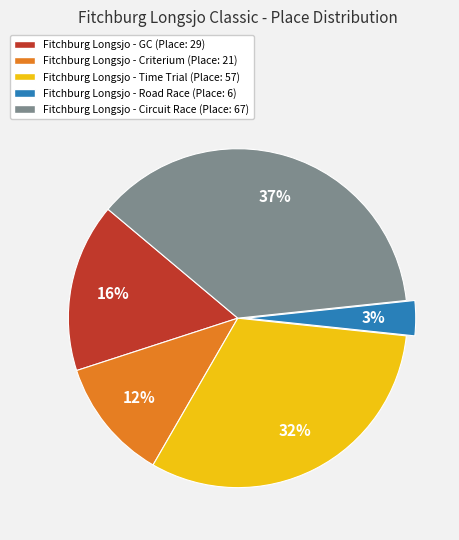

To the nearest percent, what is the average slice percentage?

20%